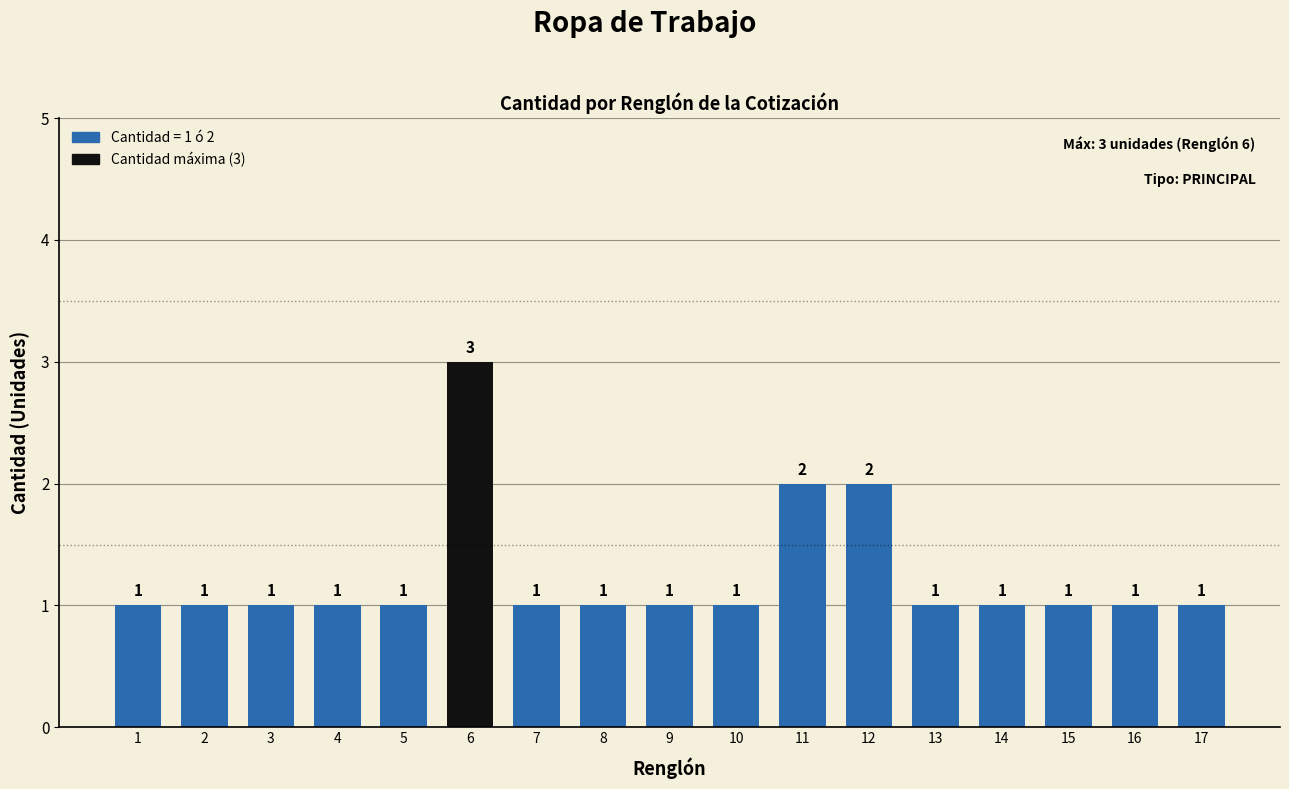

What is the sum of the values at 16 and 13?

2